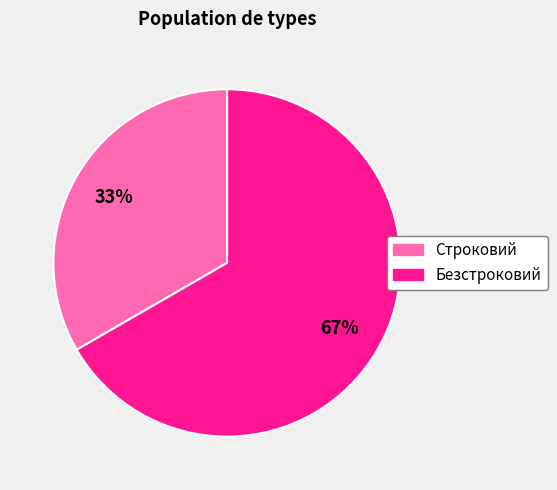

How many slices are in this pie chart?

2